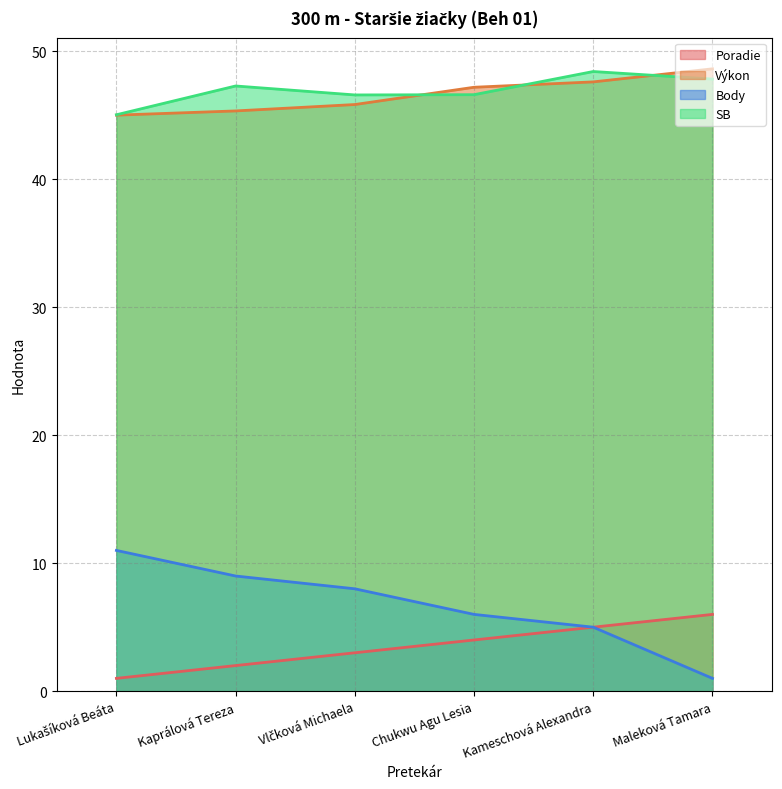

What position from the right is Maleková Tamara?

1